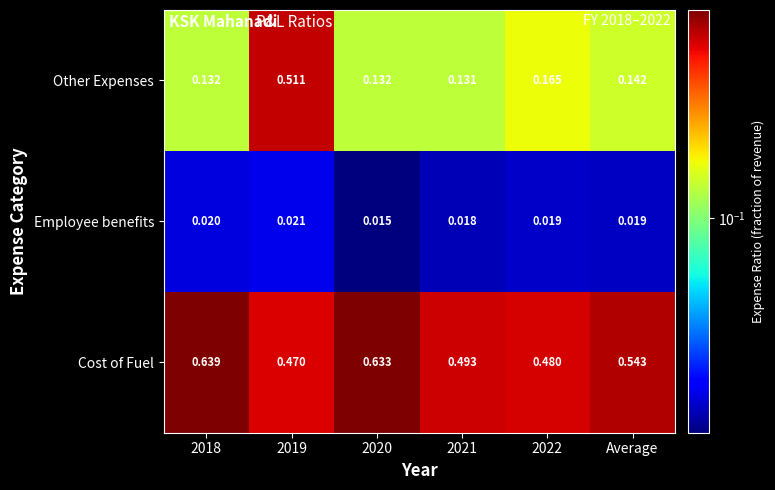

Is the value of Other Expenses at 2022 greater than the value of Cost of Fuel at 2018?

No